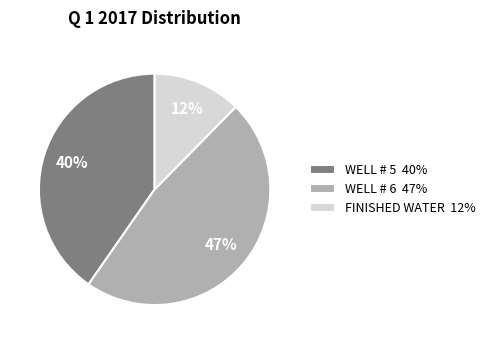

Does FINISHED WATER account for over 50% of the chart?

No